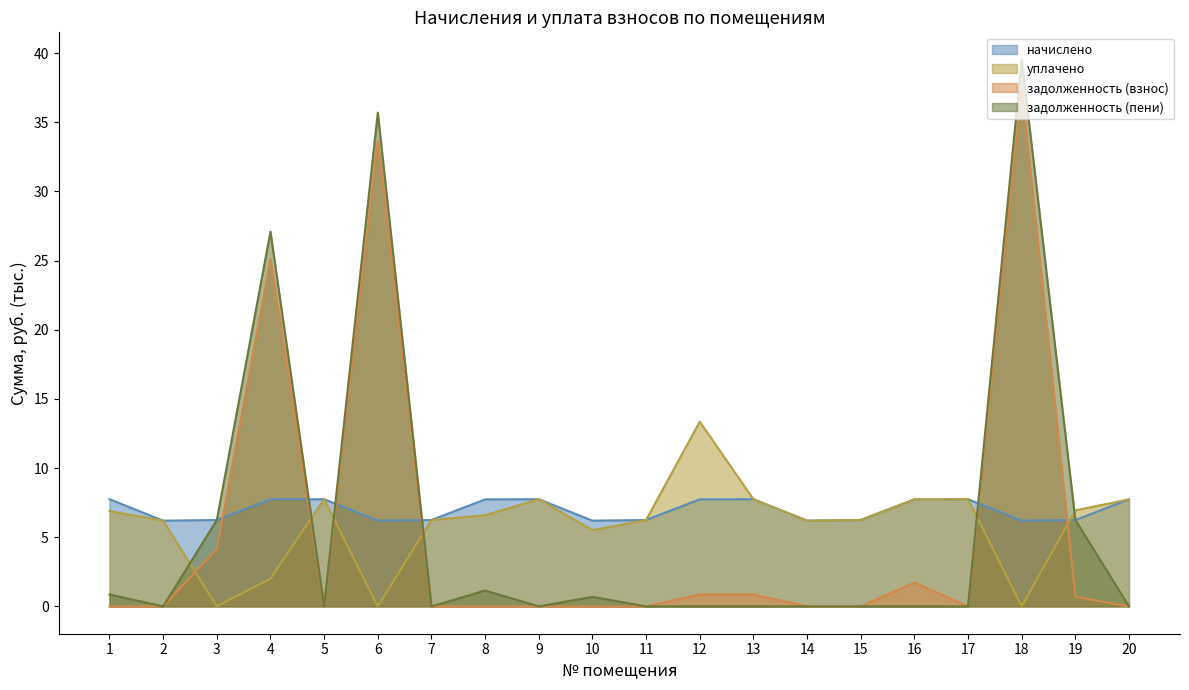

Reading right to left, extract all data points from this chart.

начислено (линия): 20=7.7	19=6.2	18=6.2	17=7.8	16=7.7	15=6.2	14=6.2	13=7.8	12=7.7	11=6.2	10=6.2	9=7.8	8=7.7	7=6.2	6=6.2	5=7.8	4=7.7	3=6.2	2=6.2	1=7.8
уплачено (линия): 20=7.7	19=6.9	18=0.0	17=7.8	16=7.7	15=6.2	14=6.2	13=7.8	12=13.4	11=6.2	10=5.5	9=7.8	8=6.6	7=6.2	6=0.0	5=7.8	4=2.0	3=0.0	2=6.2	1=6.9
задолженность (взнос) (линия): 20=0.0	19=0.7	18=37.5	17=0.0	16=1.7	15=0.0	14=0.0	13=0.9	12=0.9	11=0.0	10=0.0	9=0.0	8=0.0	7=0.0	6=33.6	5=0.0	4=25.1	3=4.2	2=0.0	1=0.0
задолженность (пени) (линия): 20=0.0	19=6.2	18=39.5	17=0.0	16=0.0	15=0.0	14=0.0	13=0.0	12=0.0	11=0.0	10=0.7	9=0.0	8=1.1	7=0.0	6=35.7	5=0.0	4=27.1	3=6.2	2=0.0	1=0.9